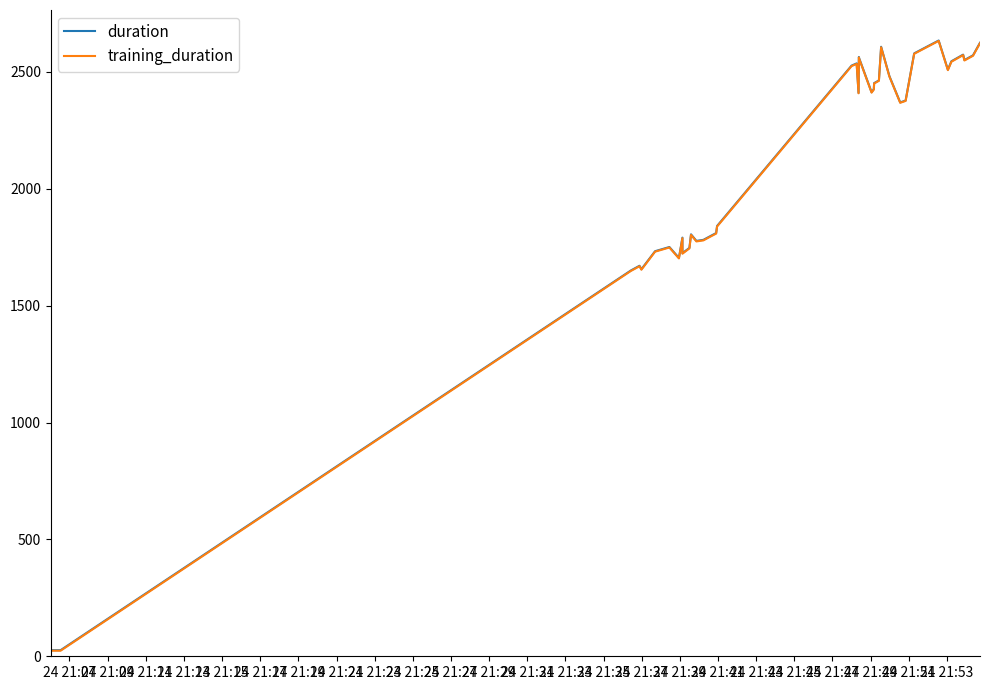

How many interior local peaks does the duration series have?

9